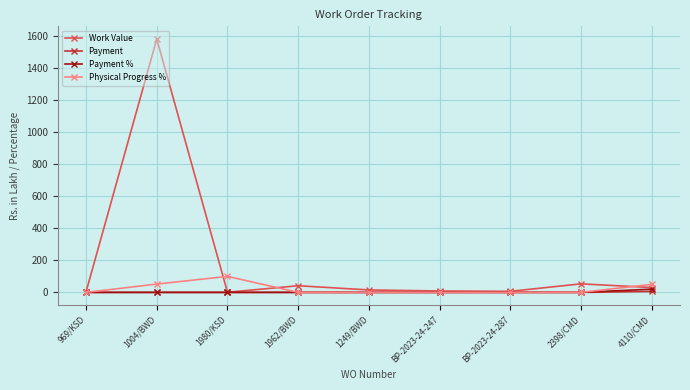

True or false: Work Value has more than 1 interior local peaks.

True